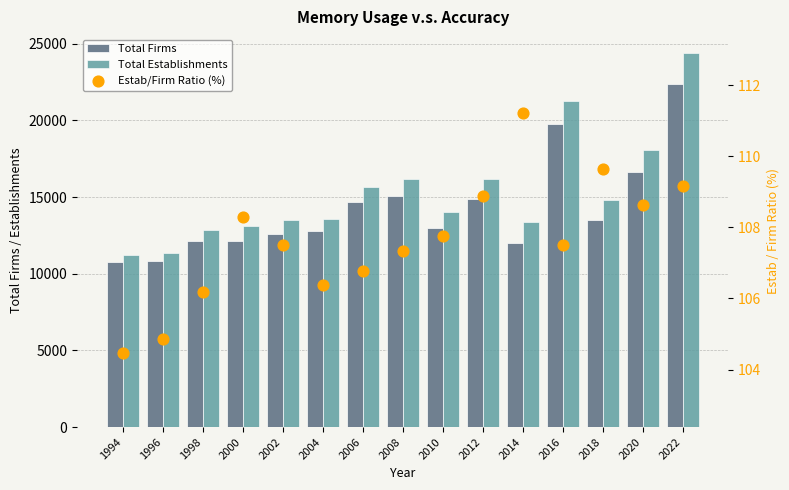

Which series contains the highest Y value?

Total Establishments